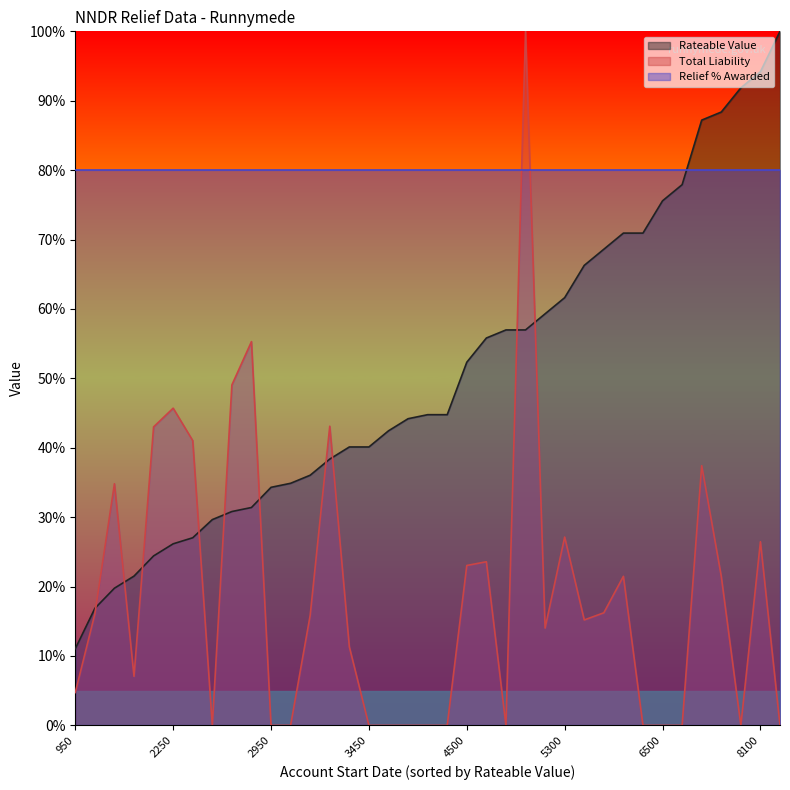

True or false: Relief % Awarded and Total Liability cross at least once.

True